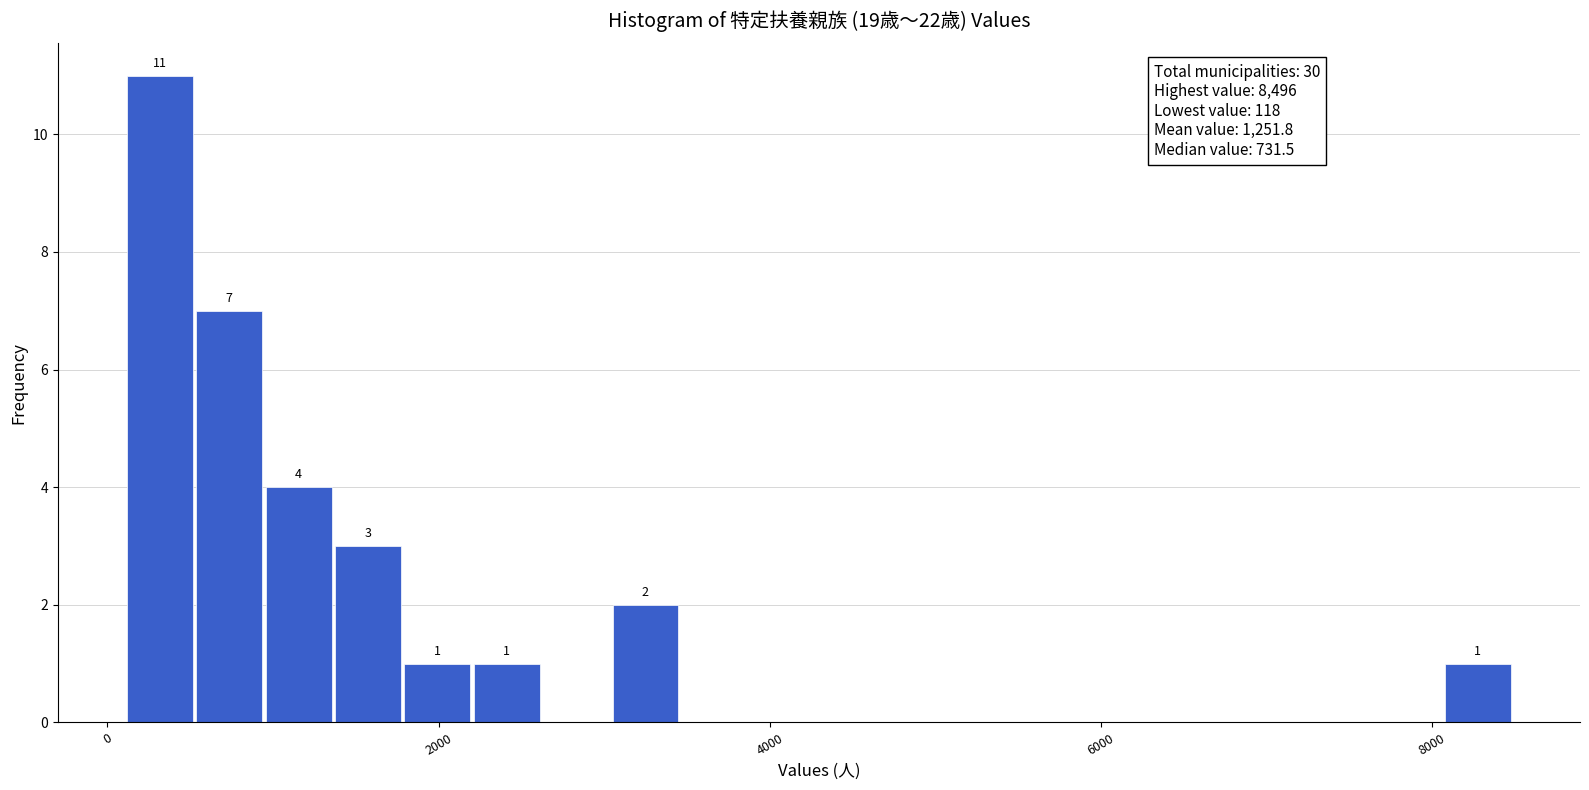

Around what value on the x-axis is the tallest bar? Give the approximate position of its centre, as read against the axis.

400